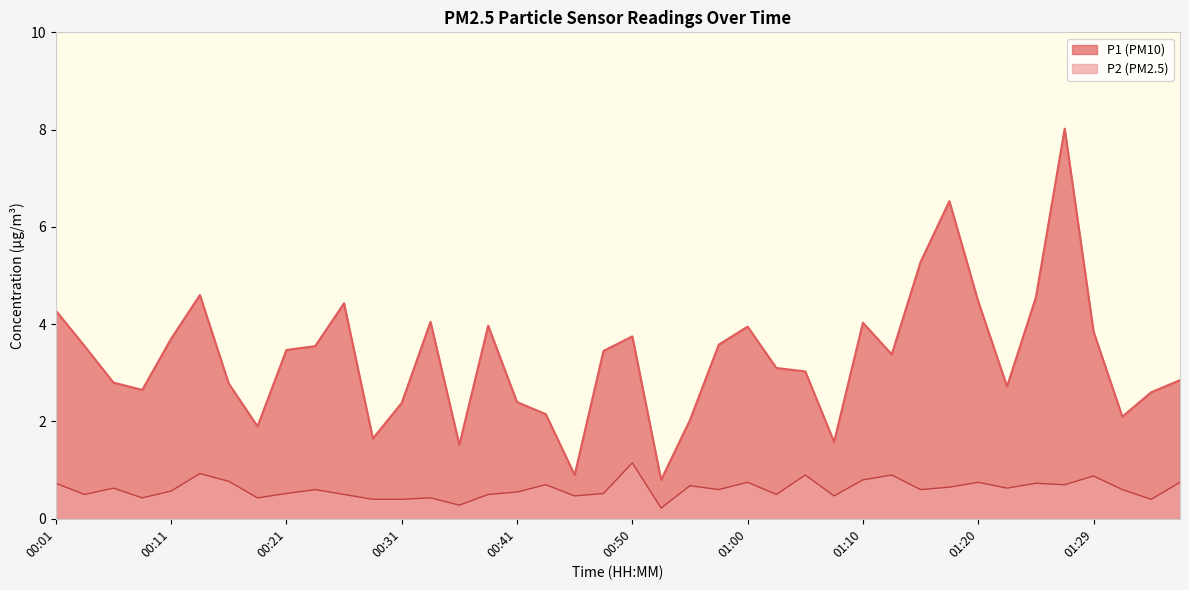

Is the value of P1 at 00:09 greater than the value of P2 at 00:26?

Yes